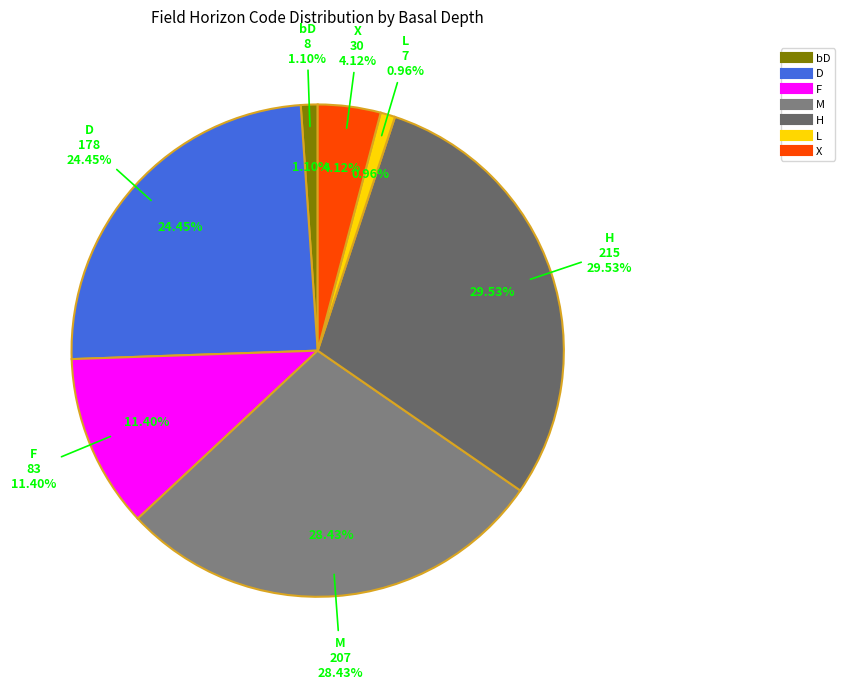

Count the number of slices in the pie.

7